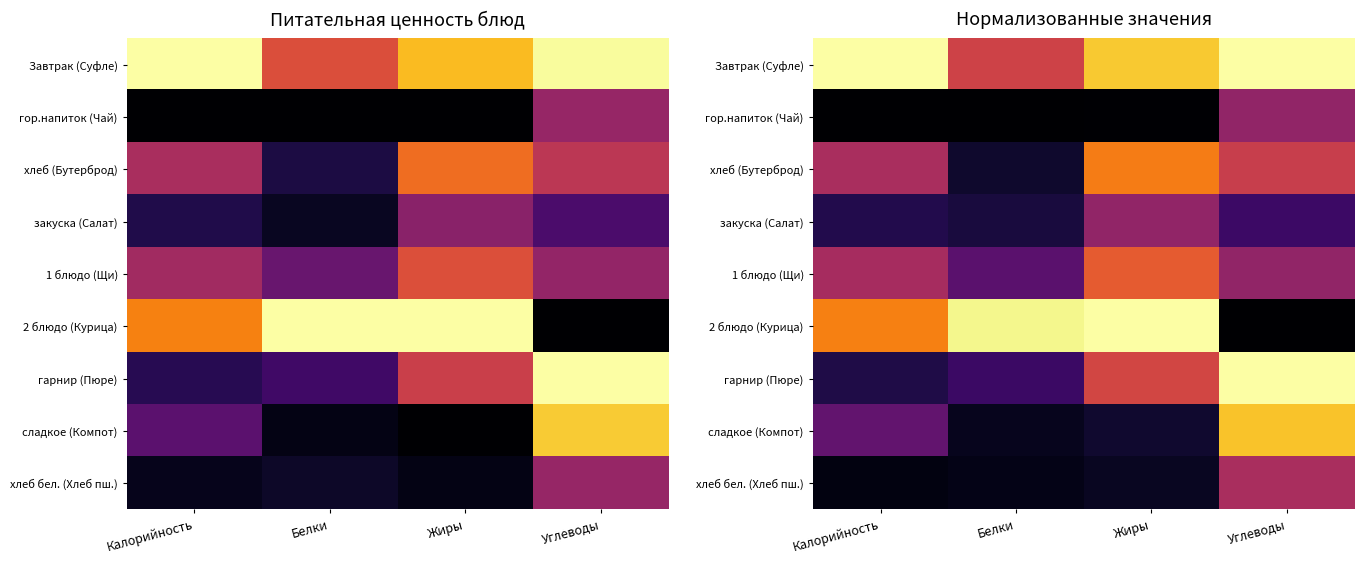

The 1 блюдо (Щи) series shows 0.4 at Калорийность. True or false?

True